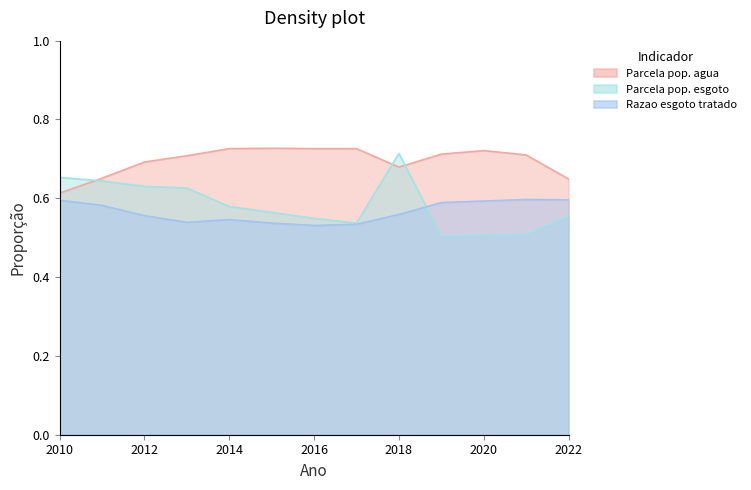

Where is Parcela pop. agua nearest to the value 0?

2010